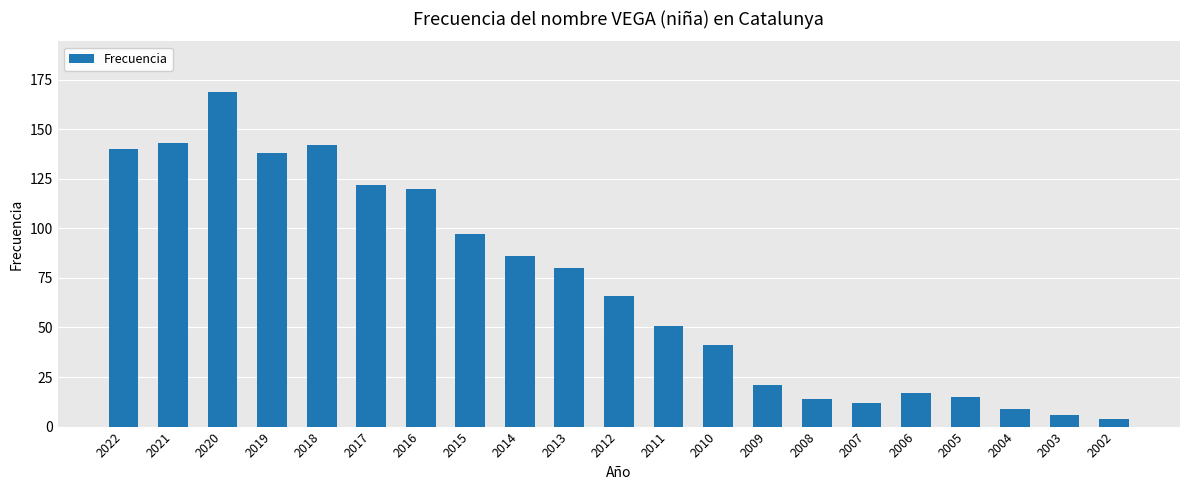

At which label is the value closest to 86?

2014